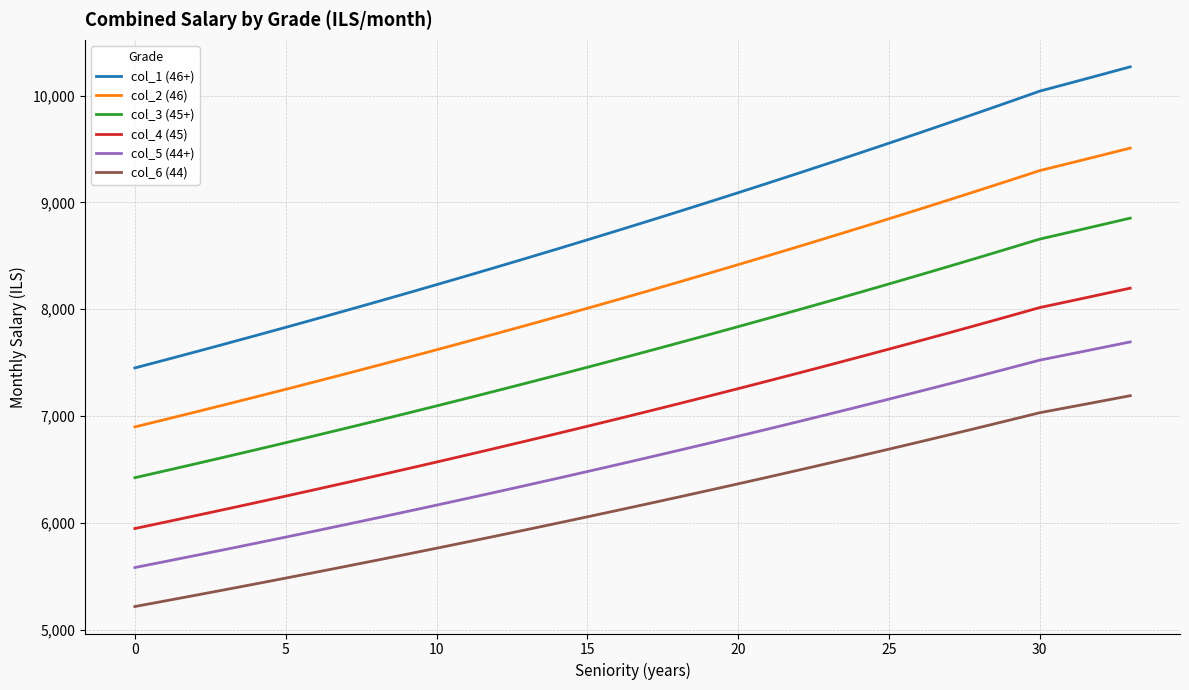

What are all the series names shown in the legend?

col_1 (46+), col_2 (46), col_3 (45+), col_4 (45), col_5 (44+), col_6 (44)